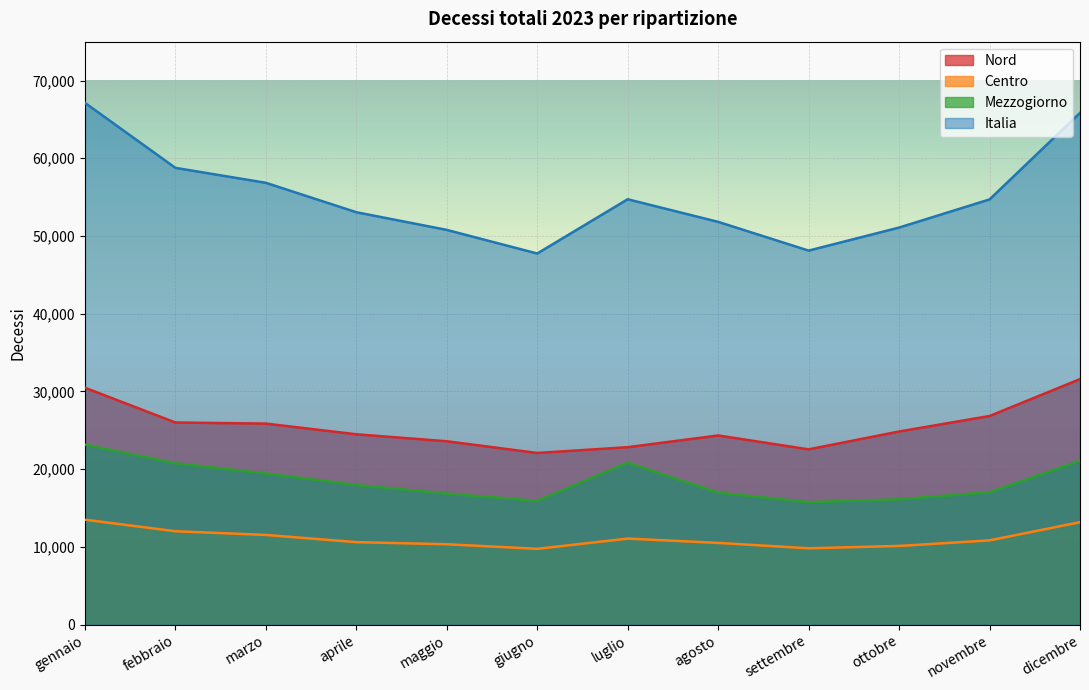

What is the average value of the Mezzogiorno series?

18490